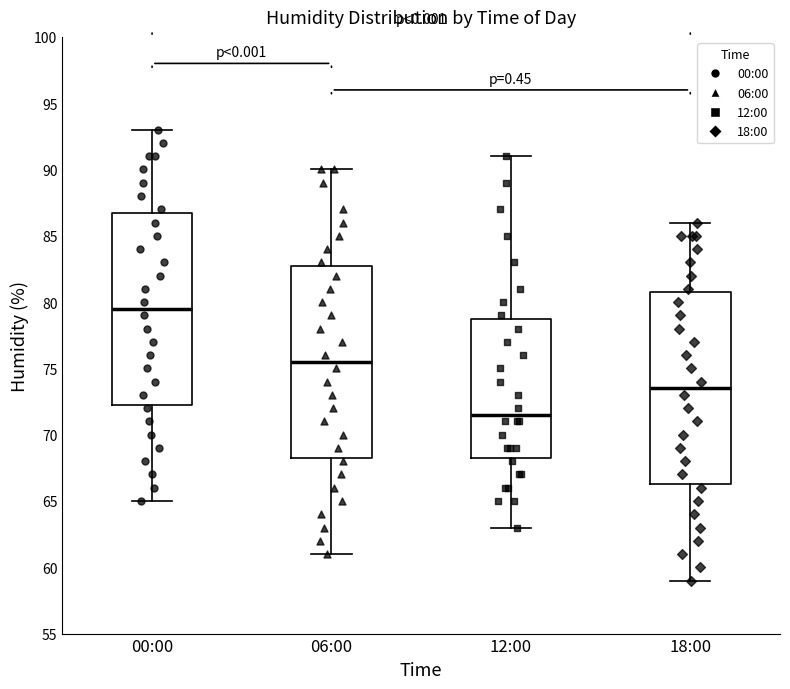

Reading left to right, read every box against the y-axis: the position of its median line, the range the box covers, and the ends of its whiskers. The values are not printed on the chart, so give them approximately, as read against the axis.

00:00: median 79.5, box 72.5 to 87.0, whiskers 65.0 to 93.0
06:00: median 75.5, box 68.5 to 83.0, whiskers 61.0 to 90.0
12:00: median 71.5, box 68.5 to 79.0, whiskers 63.0 to 91.0
18:00: median 73.5, box 66.5 to 81.0, whiskers 59.0 to 86.0